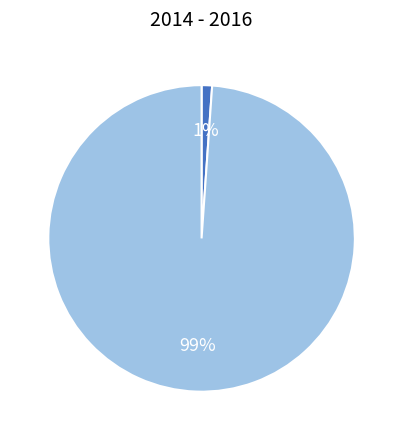

Does any single category account for the majority?

Yes